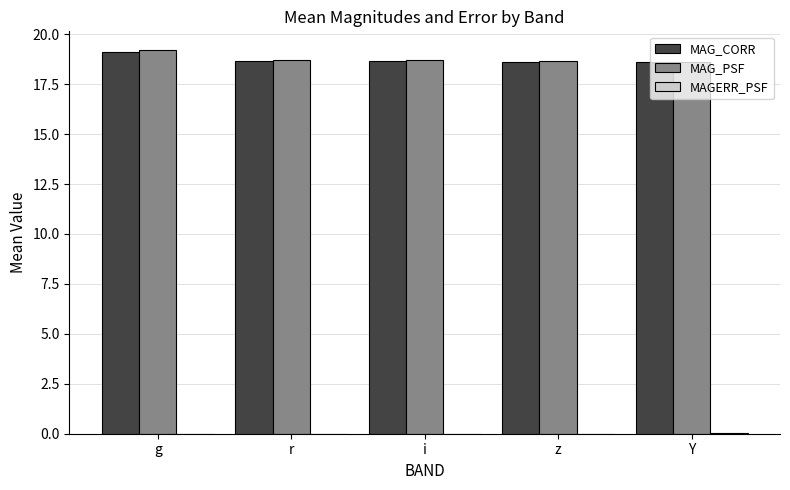

Which category has the highest value in the MAG_CORR series?

g